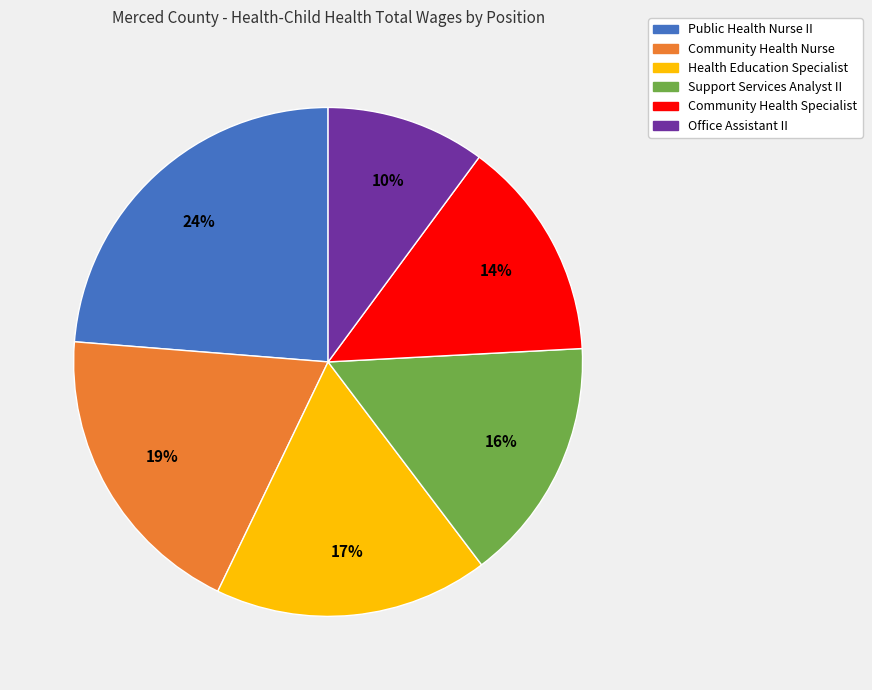

To the nearest percent, what is the combined percentage of Community Health Nurse and Support Services Analyst II?

35%